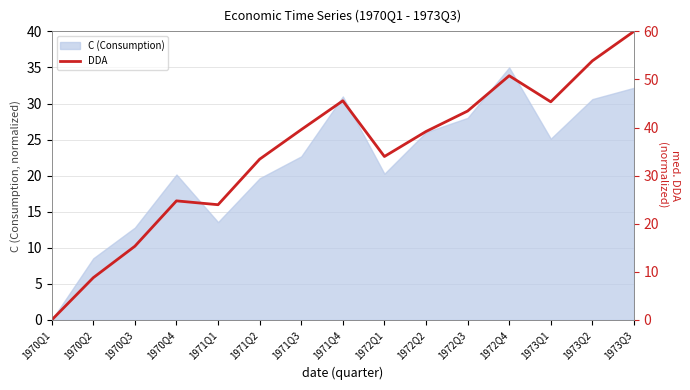

The value at 1972Q4 is 30.4. True or false?

False